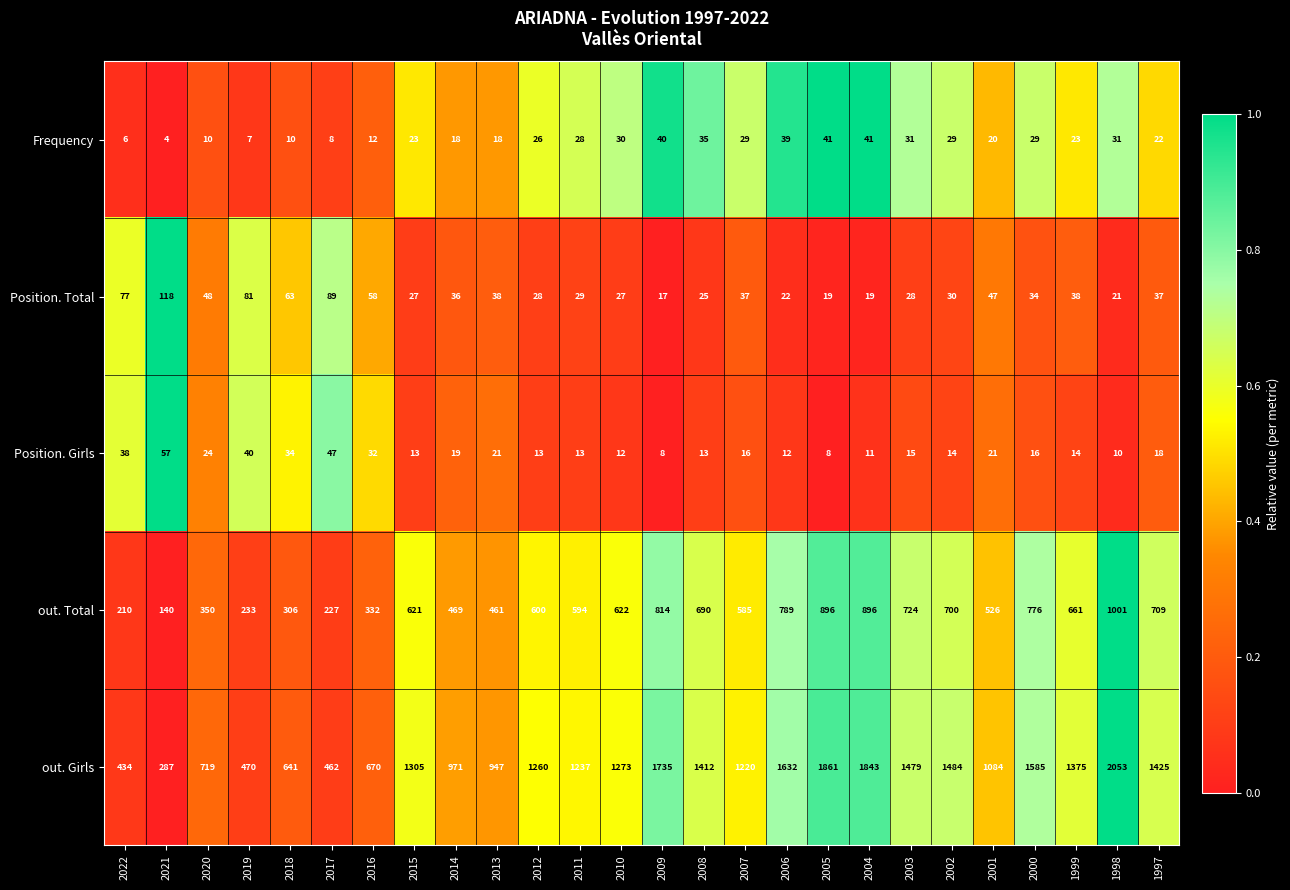

How many values in the out. Girls series are below 1273?

13